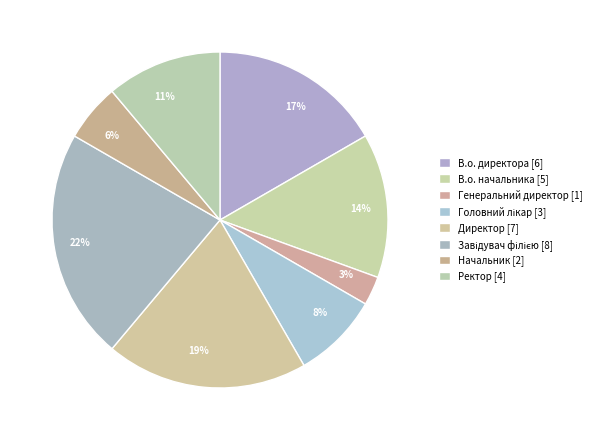

Count the number of slices in the pie.

8